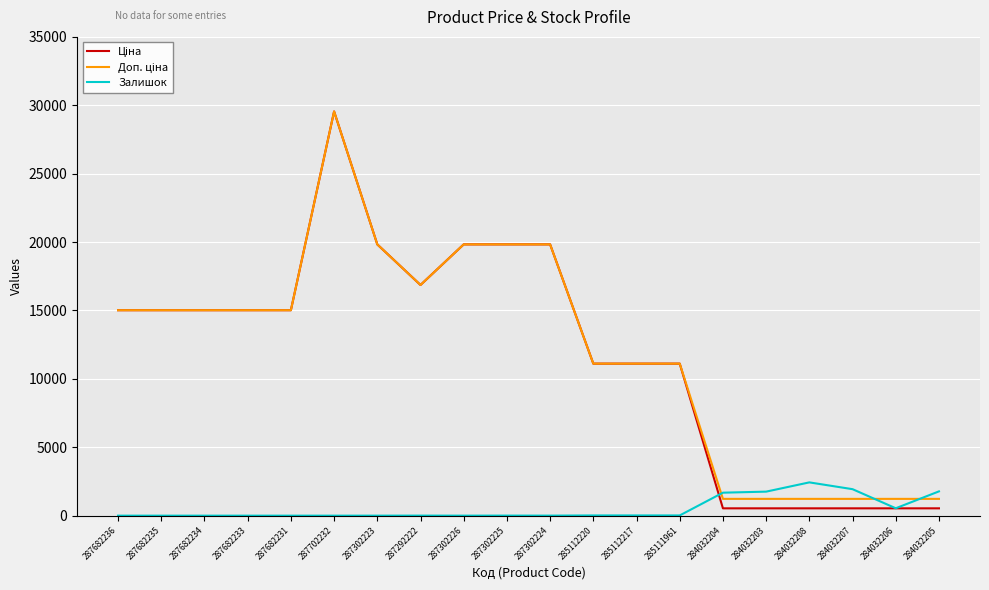

At which category does the chart reach its peak across all series?

287702232